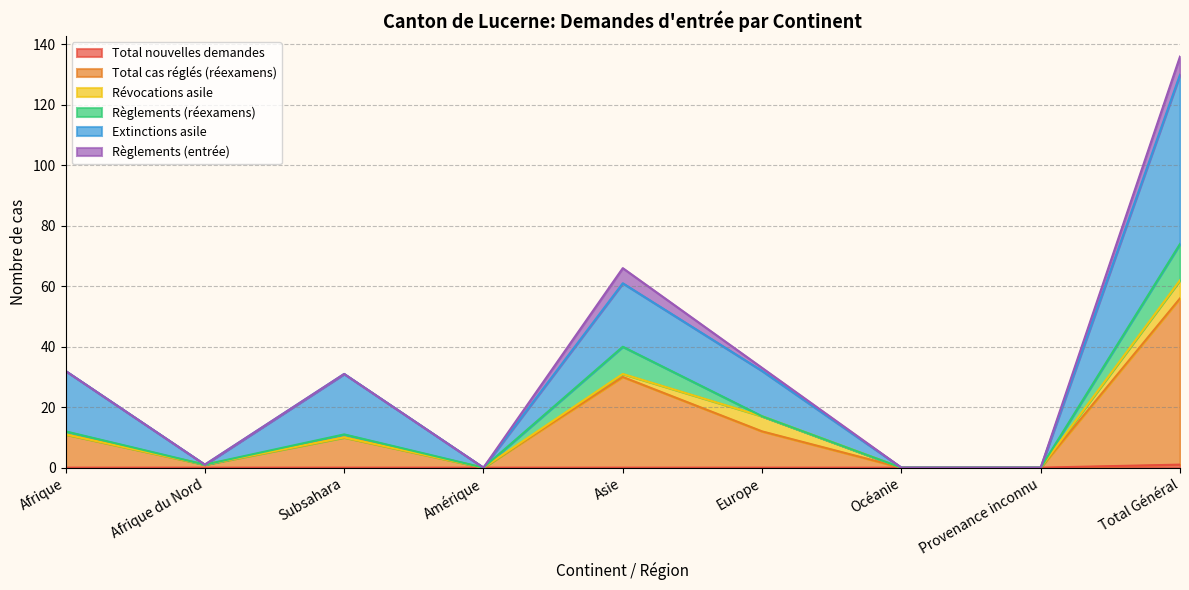

Which series has the largest total across all categories?

Extinctions asile